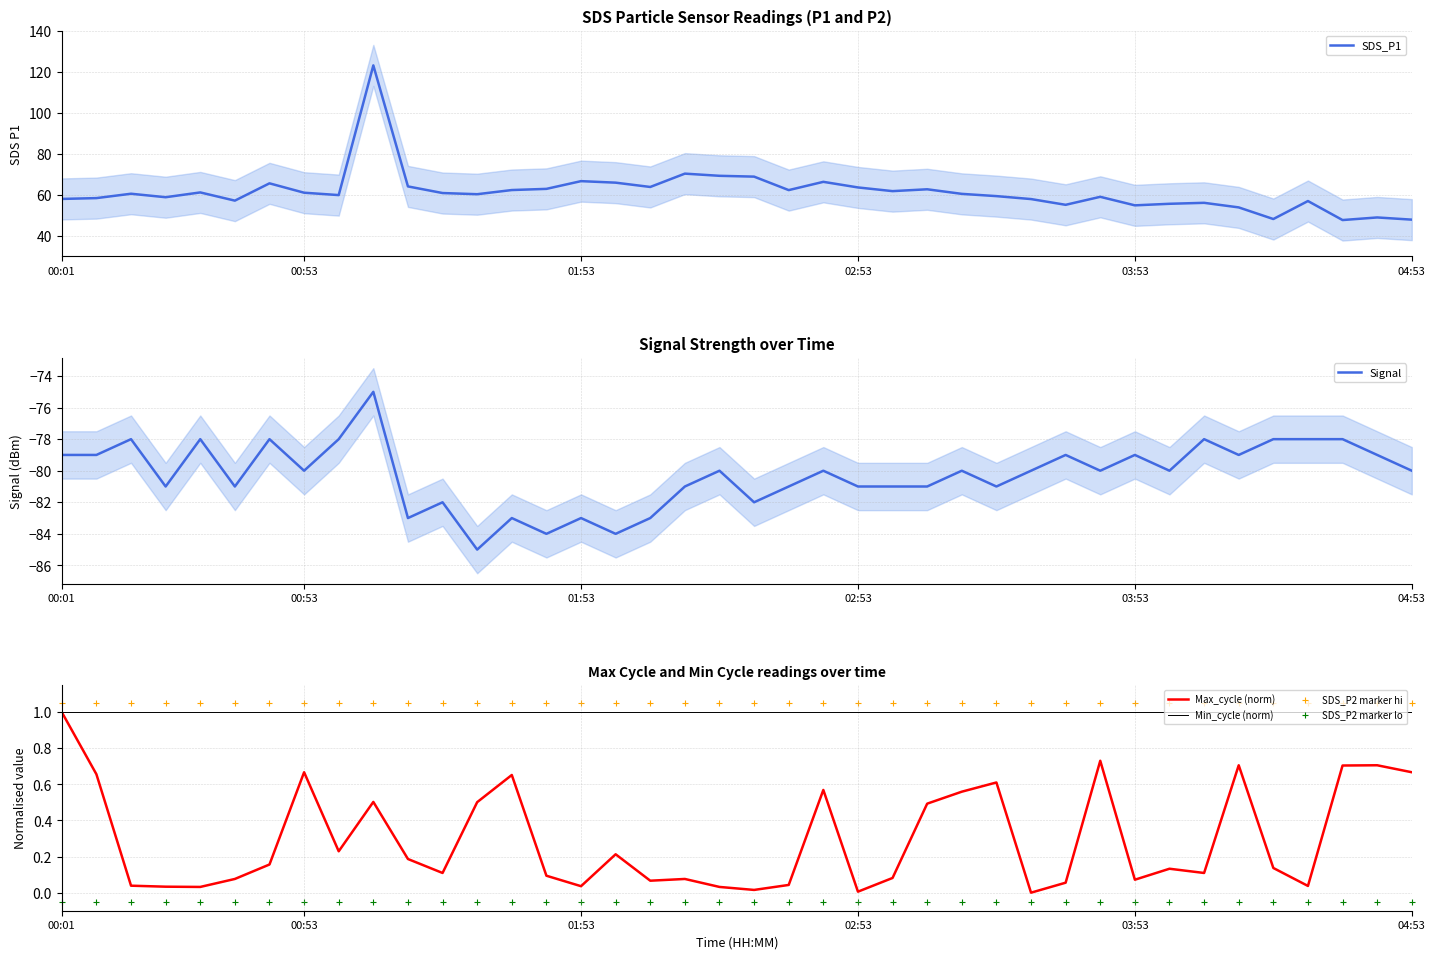

Which series reaches the minimum Y coordinate?

Signal